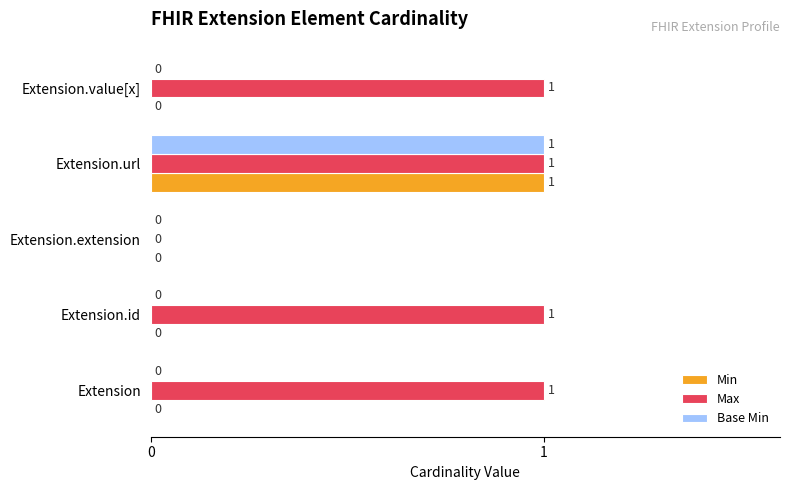

The Max series shows 1 at Extension.extension. True or false?

False